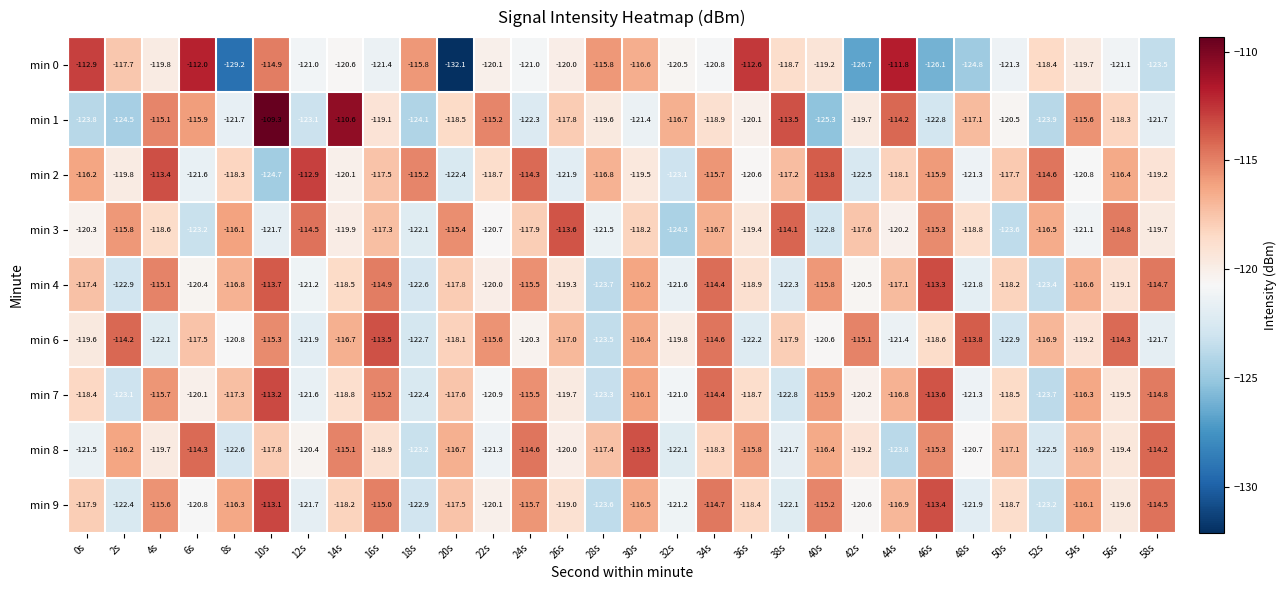

Which series has the largest range (max minus min)?

min 0